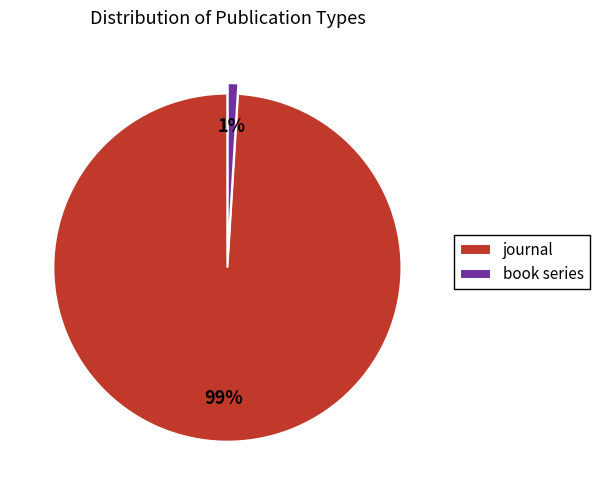

Which category accounts for the majority?

journal